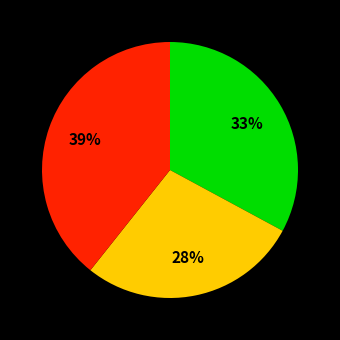

Is there a majority slice in this chart?

No